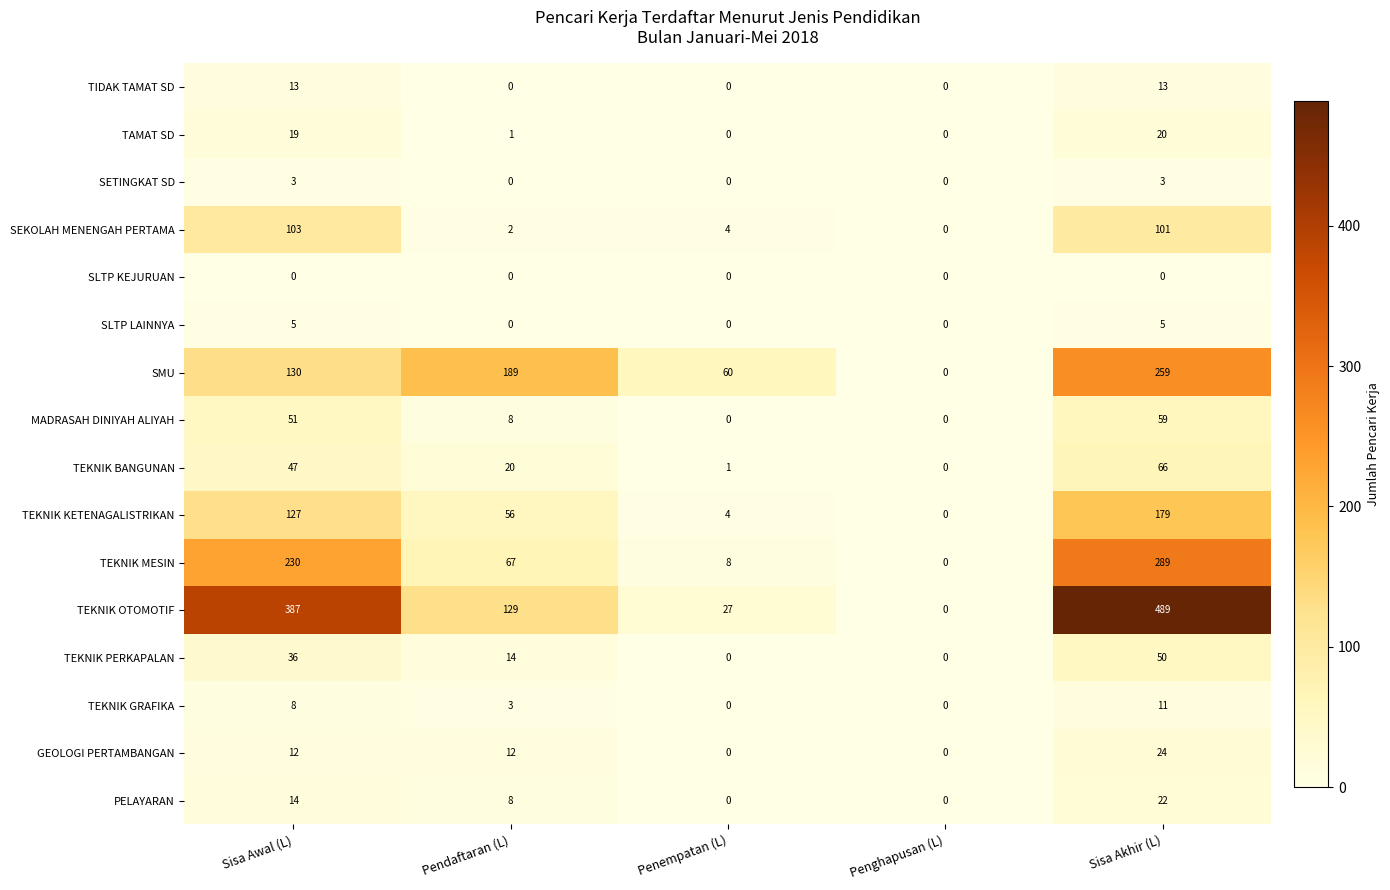

What is the difference between the TEKNIK MESIN values at Sisa Awal (L) and Penempatan (L)?

222